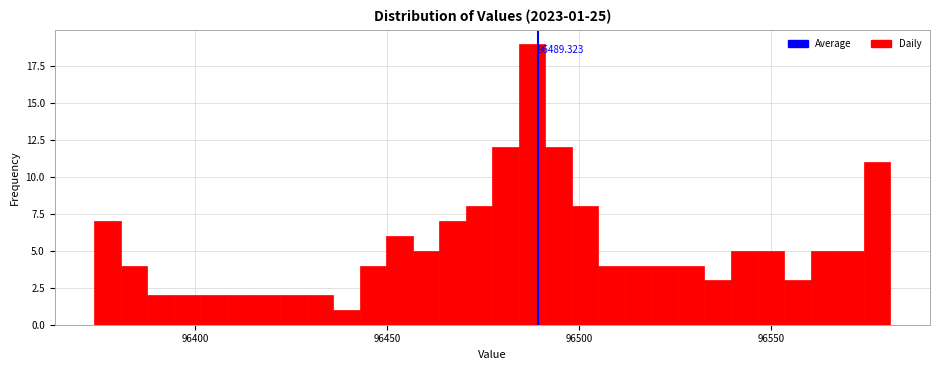

Around what value on the x-axis is the tallest bar? Give the approximate position of its centre, as read against the axis.

96490